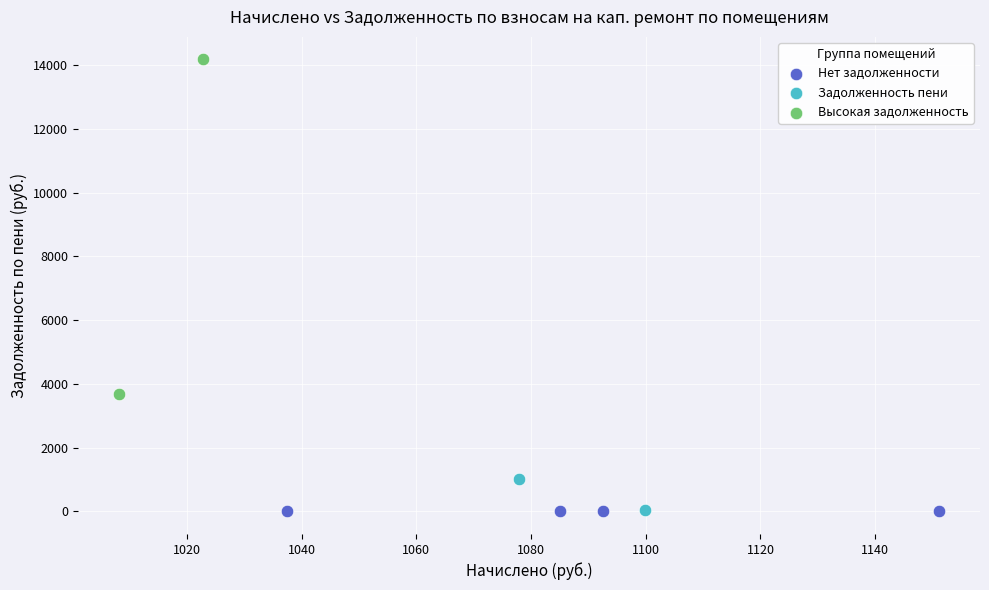

What are all the series names shown in the legend?

Нет задолженности, Задолженность пени, Высокая задолженность